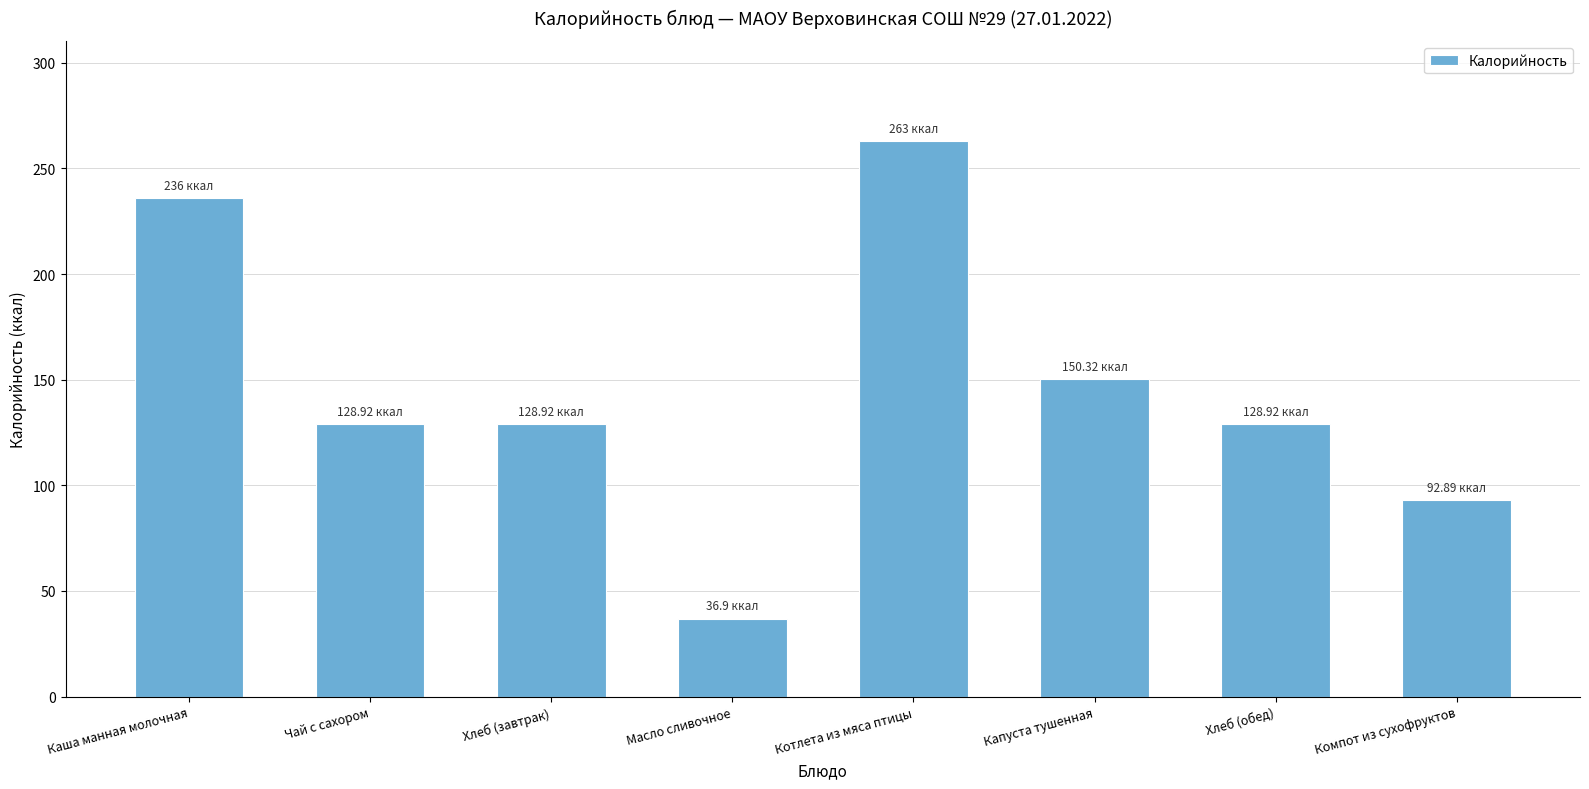

Is it true that the value at Хлеб (завтрак) is 75.8?

False